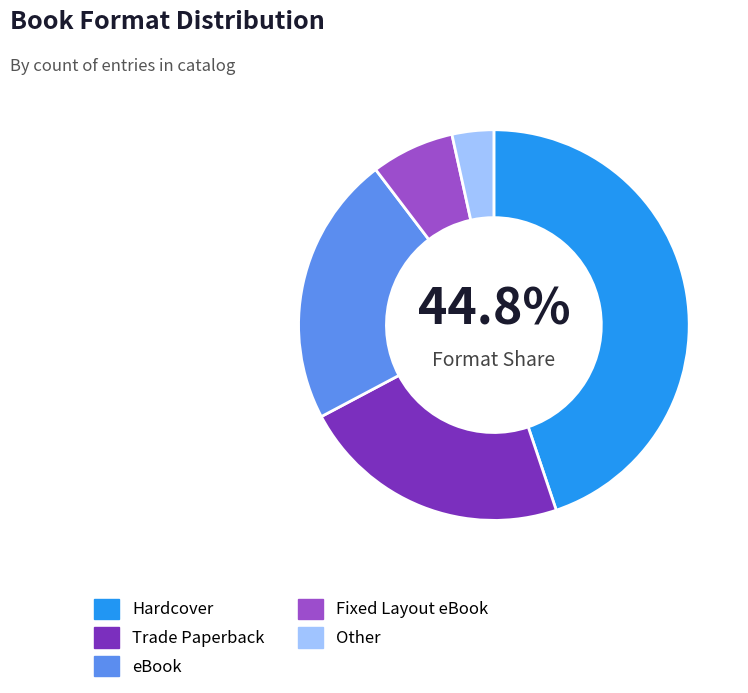

Does Fixed Layout eBook account for over 50% of the chart?

No